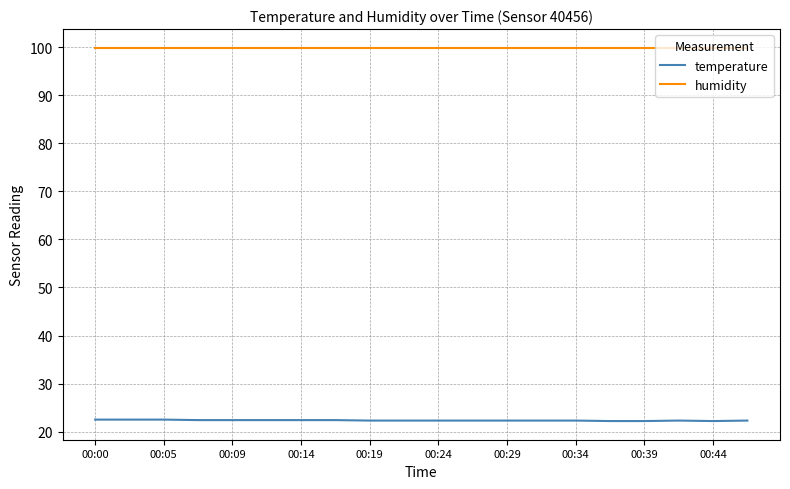

Rank the series by their maximum value, from highest to lowest.

humidity, temperature